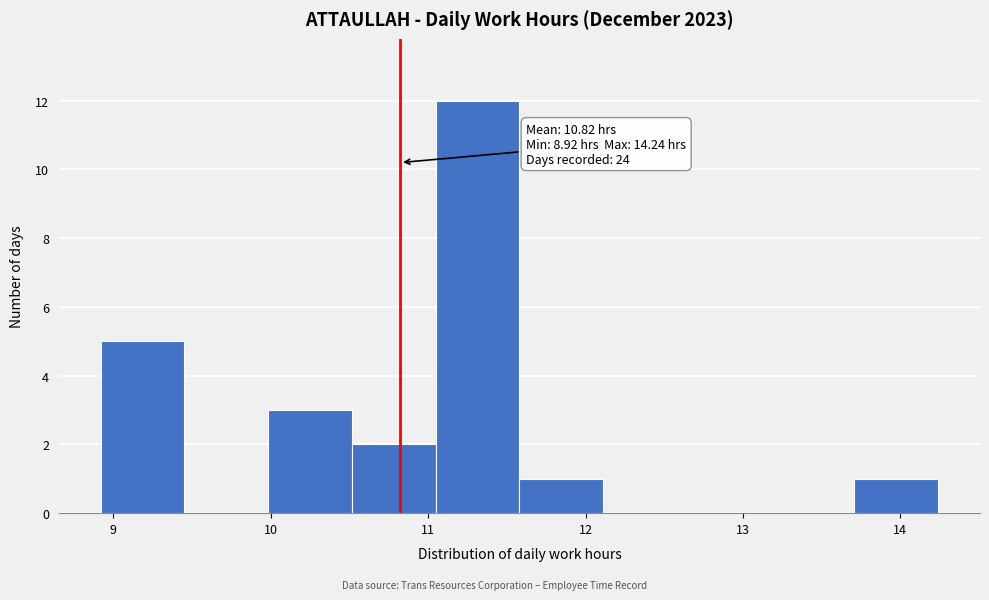

Which range on the x-axis has the tallest bar?

11.0 to 11.6